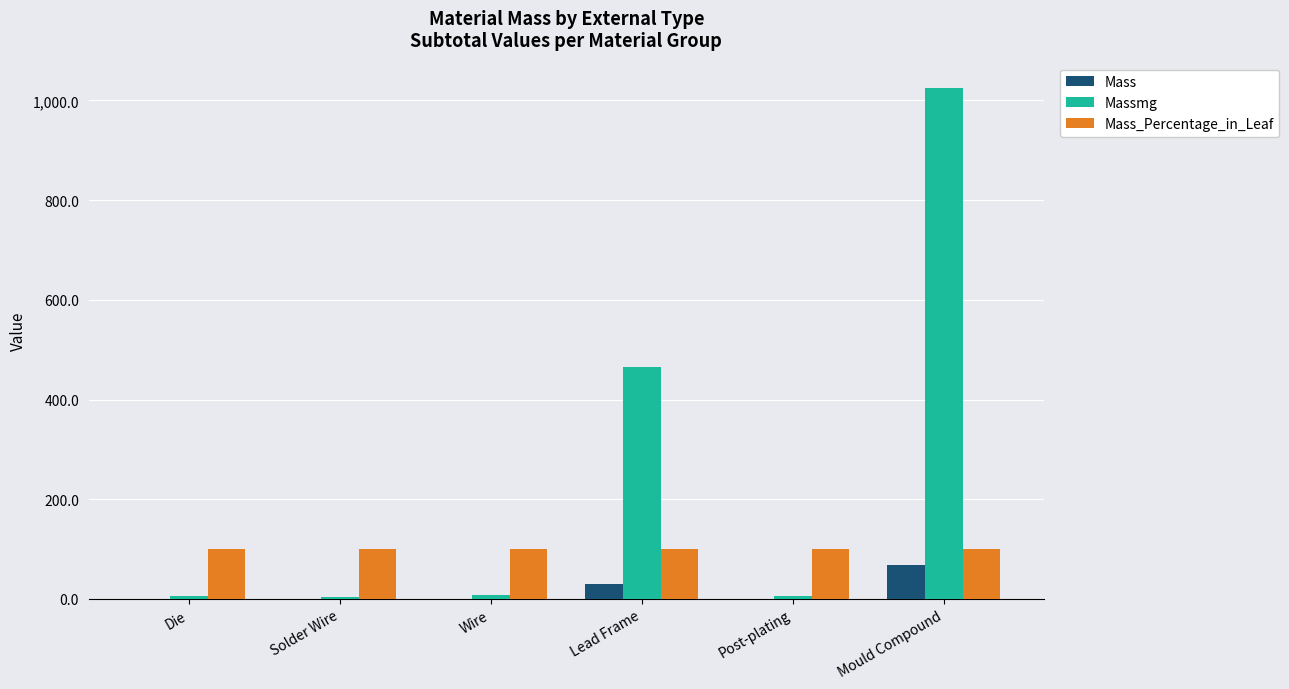

Does the chart contain stacked bars?

No